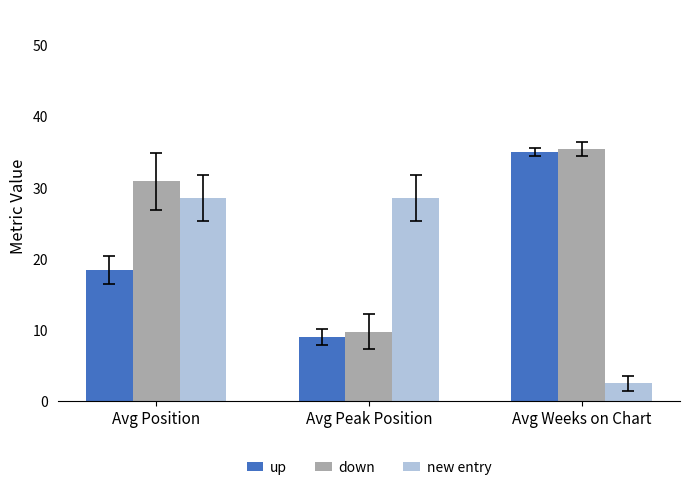

The value of down at Avg Weeks on Chart is 35.4. True or false?

True